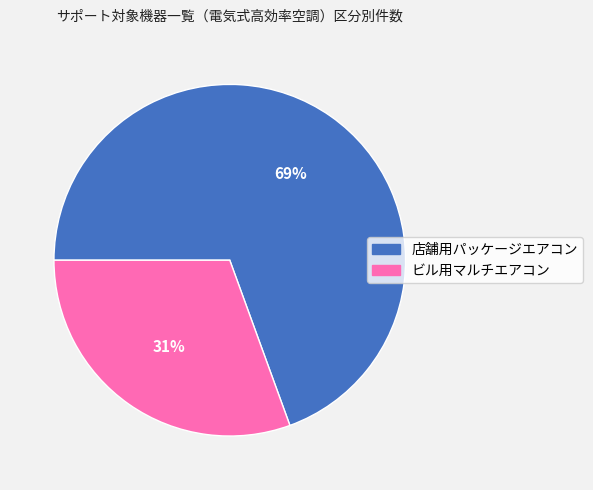

Which category has the smallest portion of the pie?

ビル用マルチエアコン